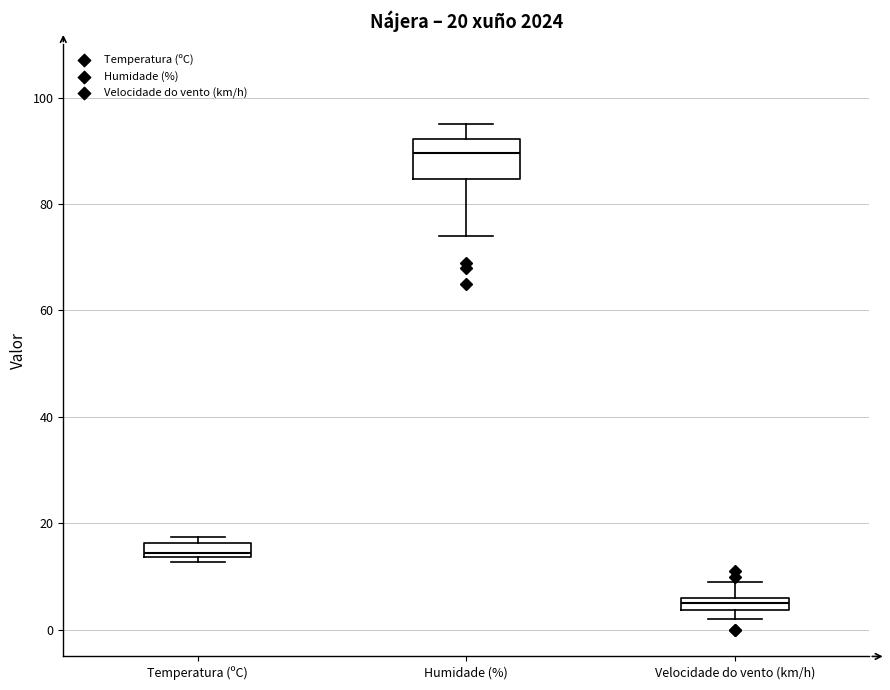

Comparing the boxes themselves (not the whiskers), which one is the tallest?

Humidade (%)